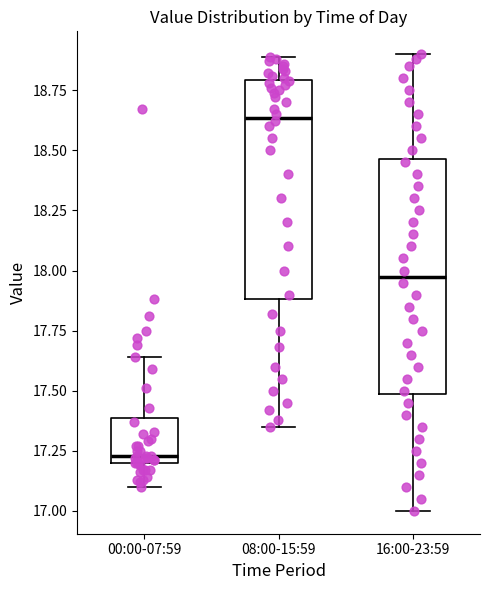

Which box is the tallest, from its lower edge to its upper edge?

16:00-23:59